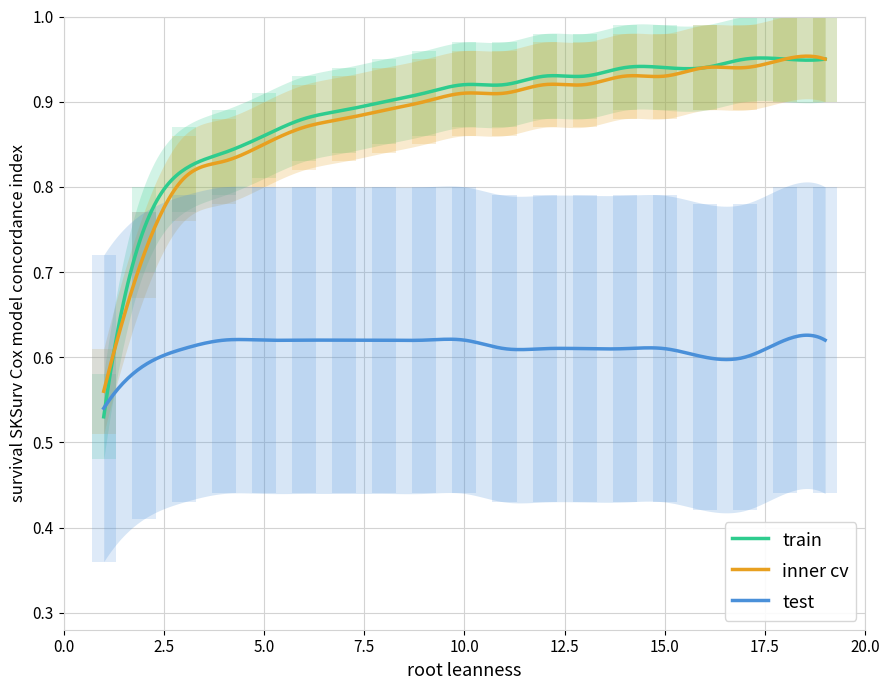

True or false: inner cv and test intersect in this chart.

False